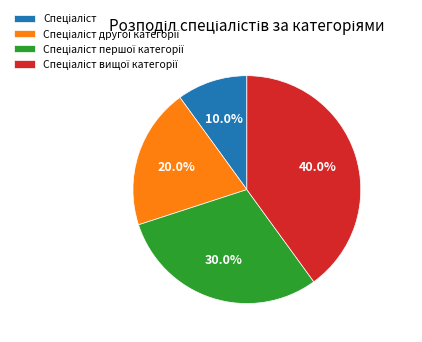

How many segments does this pie chart have?

4